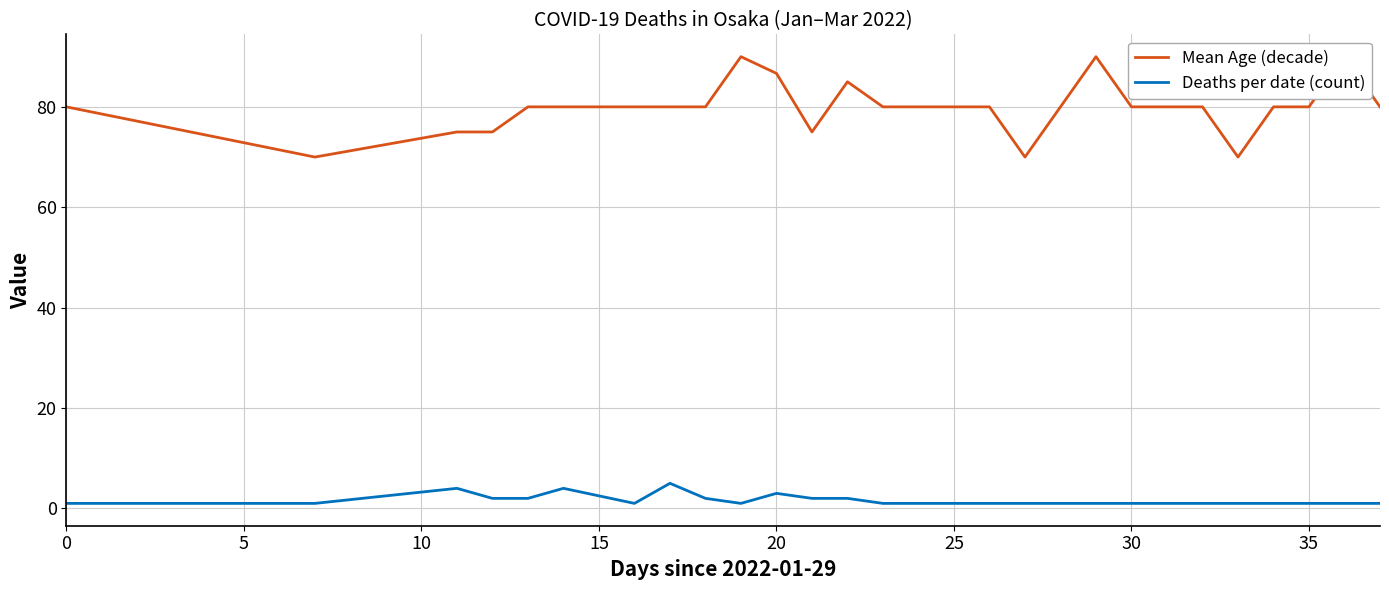

What is the highest value of the Deaths per date (count) series?

5